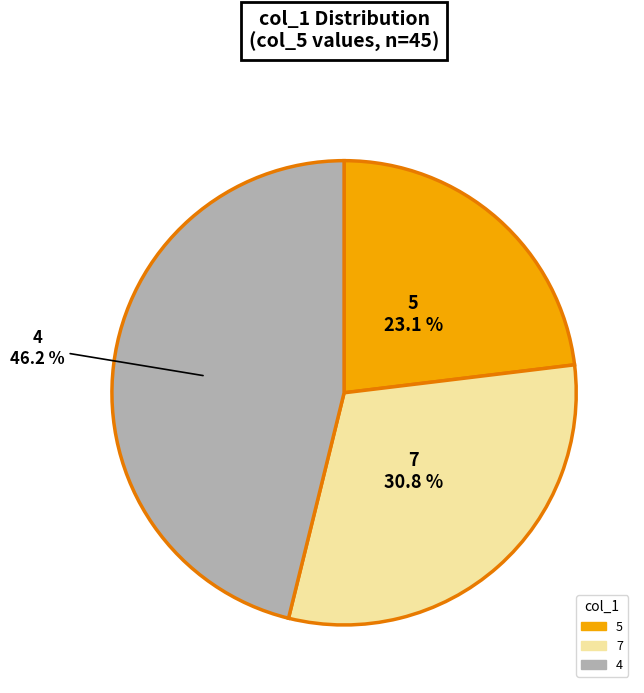

Does 7 represent more than half of the total?

No